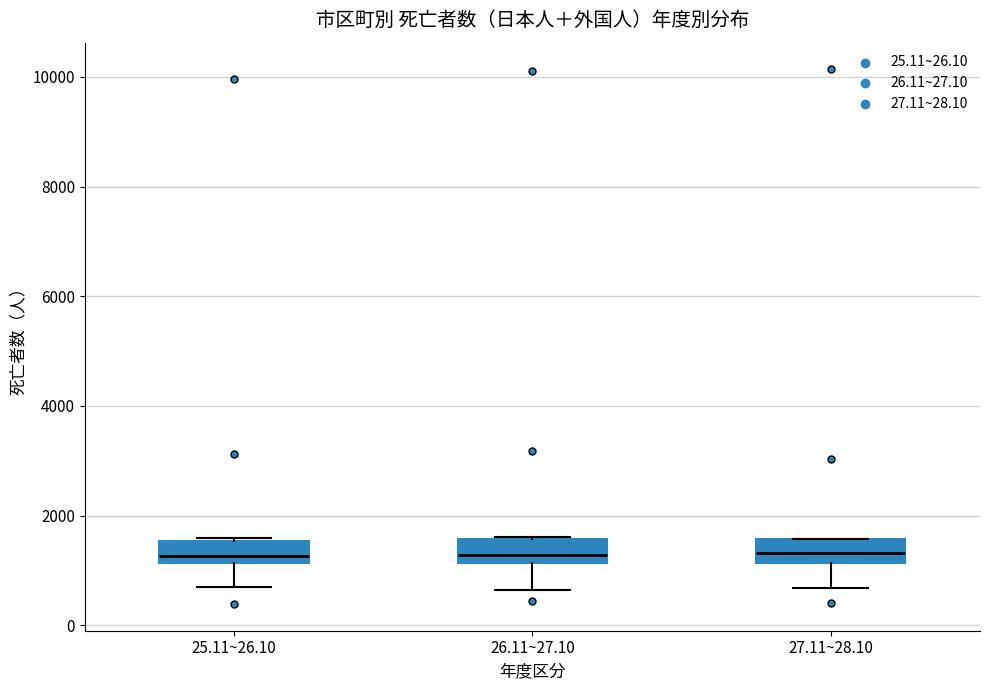

Reading left to right, transcribe this box plot: for each box, give where its median line is, the range the box spans, and where its two whiskers end, as read against the y-axis. The values are not printed on the chart, so give them approximately, as read against the axis.

25.11~26.10: median 1200 (just above the box's lower edge), box 1200 to 1600, whiskers 600 to 1600
26.11~27.10: median 1200 (just above the box's lower edge), box 1200 to 1600, whiskers 600 to 1600
27.11~28.10: median 1400, box 1200 to 1600, whiskers 600 to 1600